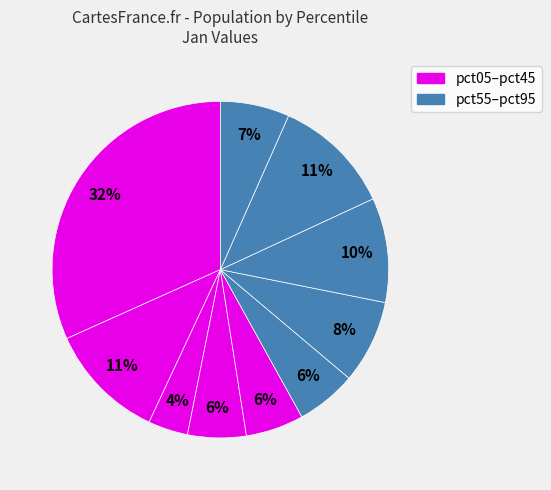

Count the number of slices in the pie.

10